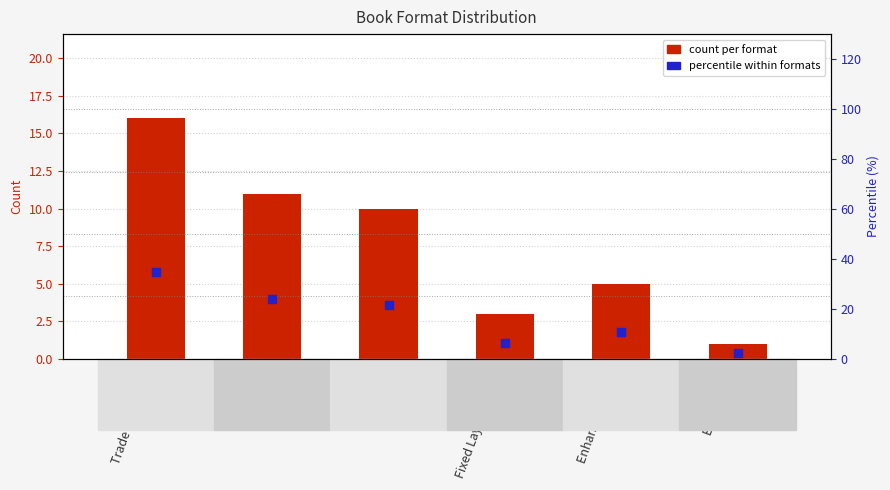

At how many categories does at least one series exceed 17?

3